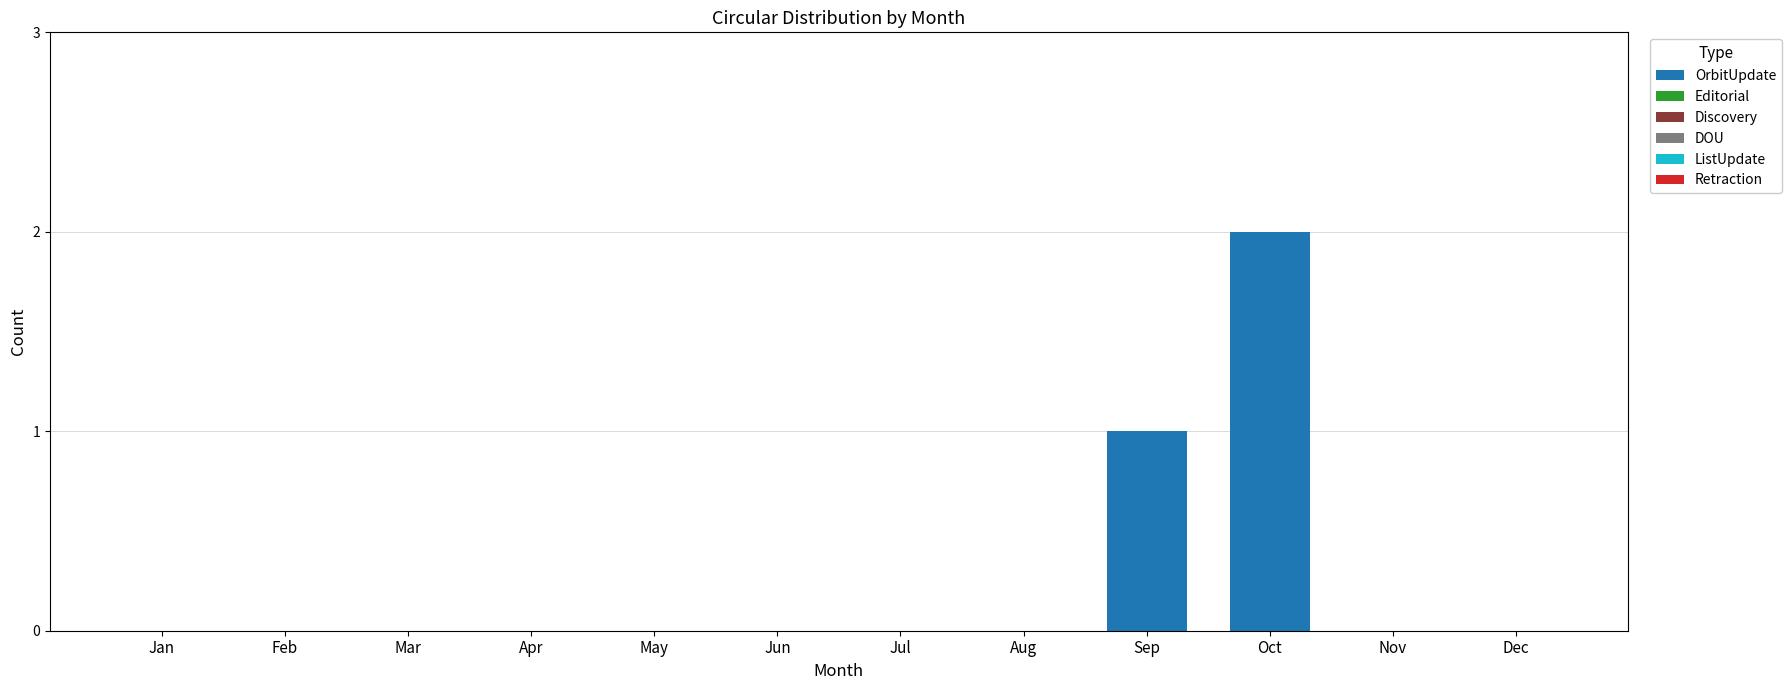

How many data points does each series have?

12